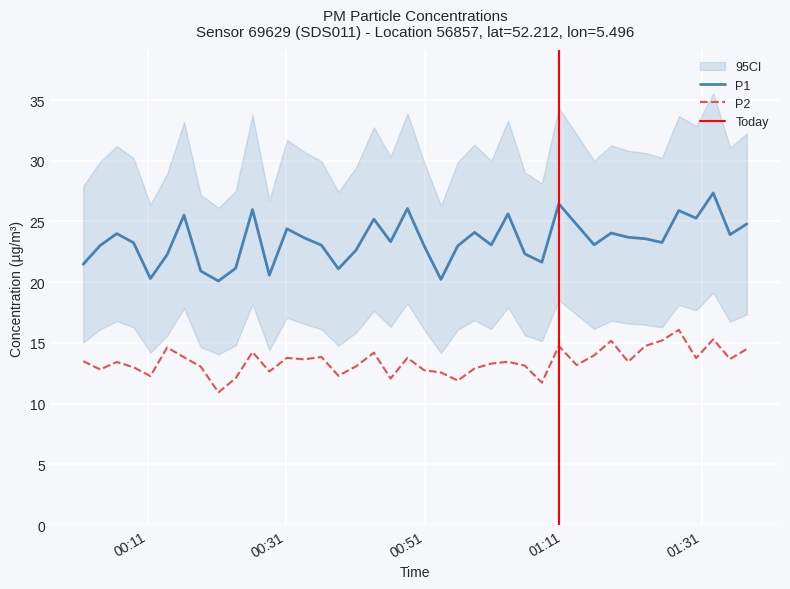

True or false: P1 and P2 intersect in this chart.

False